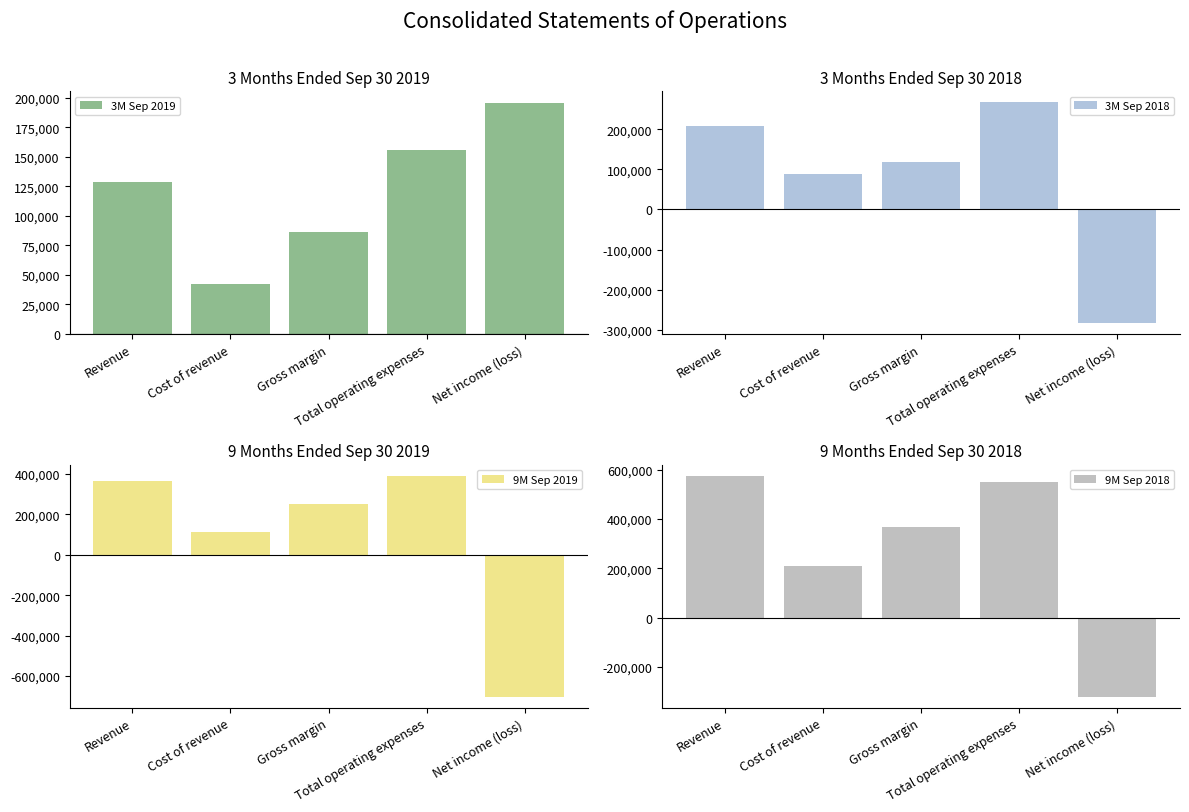

How many groups of bars are there?

5